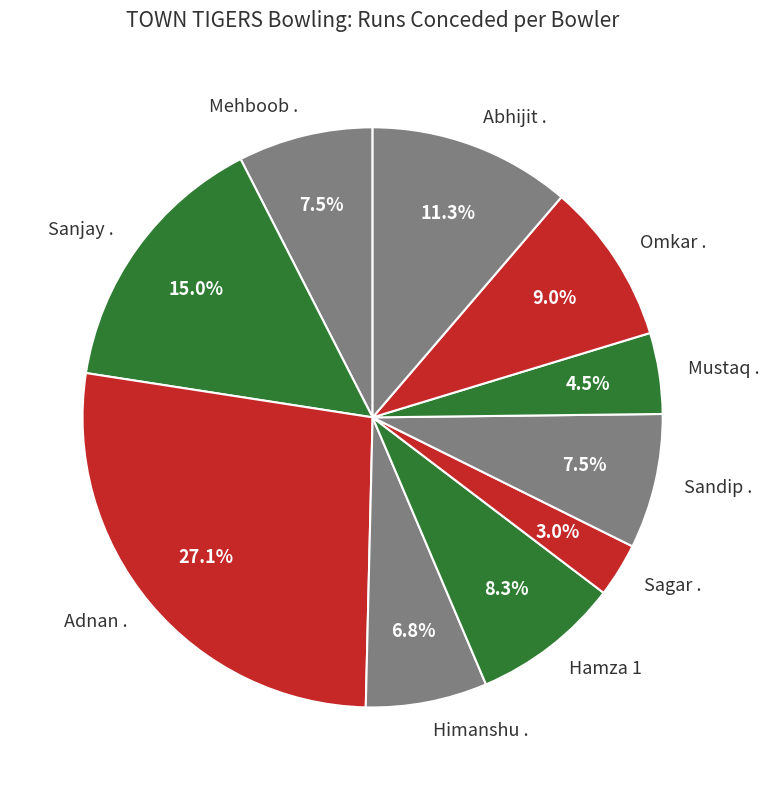

Which has a higher value, Omkar . or Mustaq .?

Omkar .